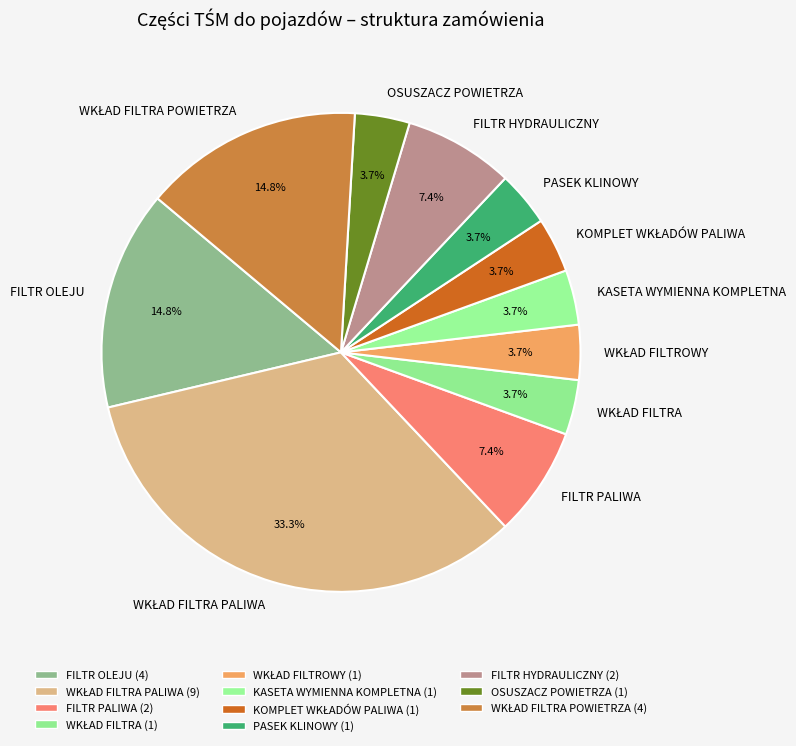

To the nearest percent, what percentage of the pie is FILTR PALIWA?

7%